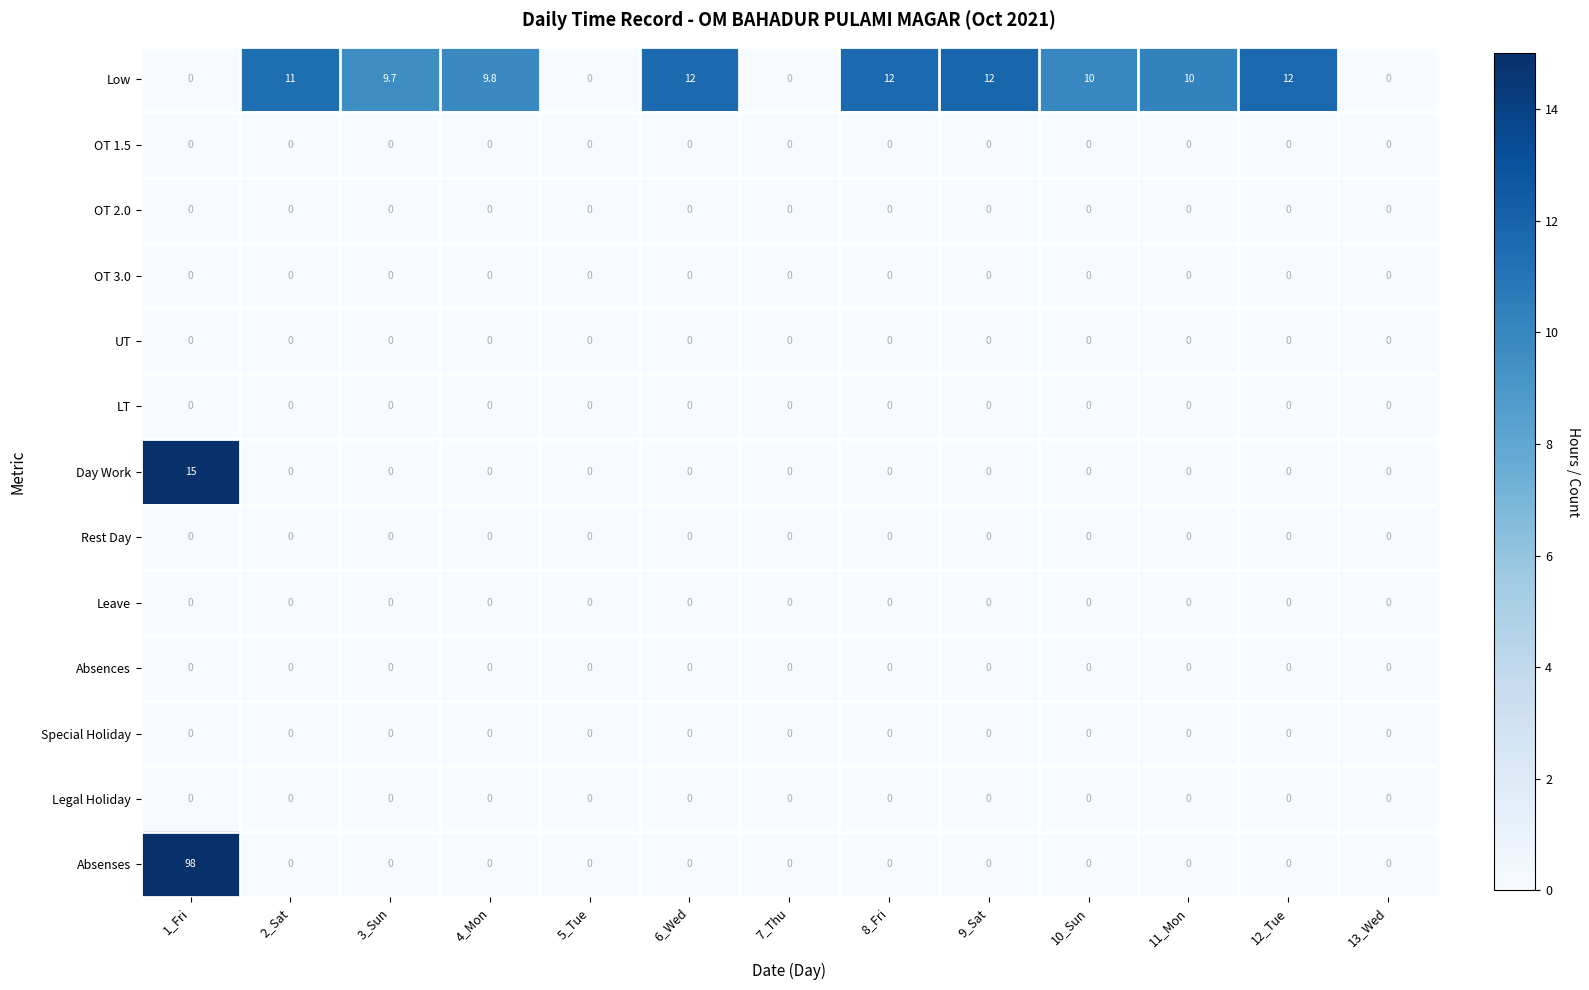

True or false: Legal Holiday has a value of 0.0 at 2_Sat.

True